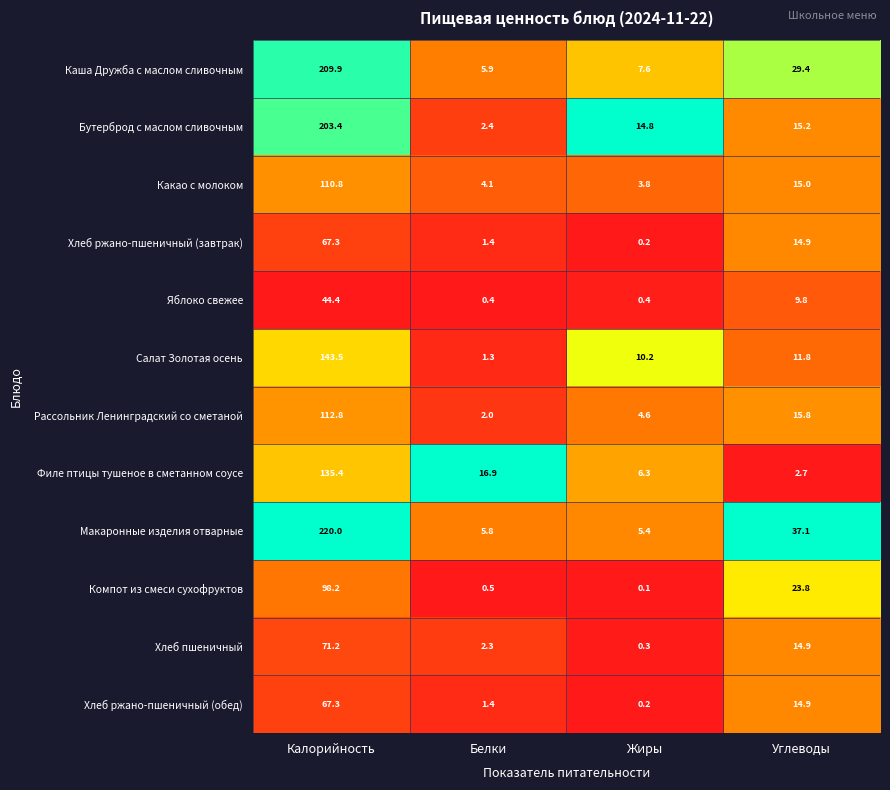

Where is Салат Золотая осень nearest to the value 72?

Углеводы